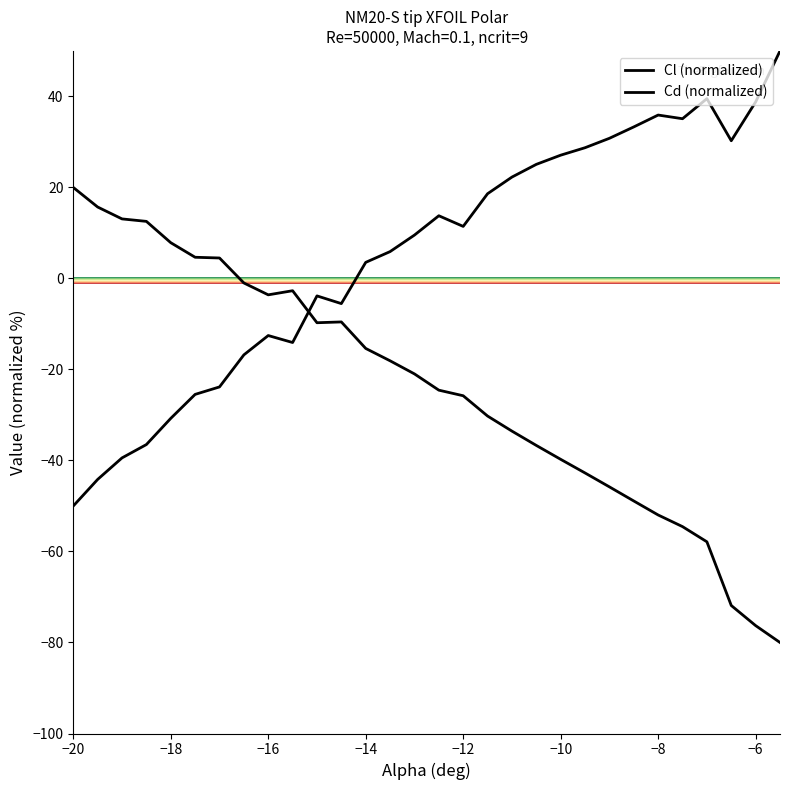

Where does the Cd (normalized) series first go above -20?

−20